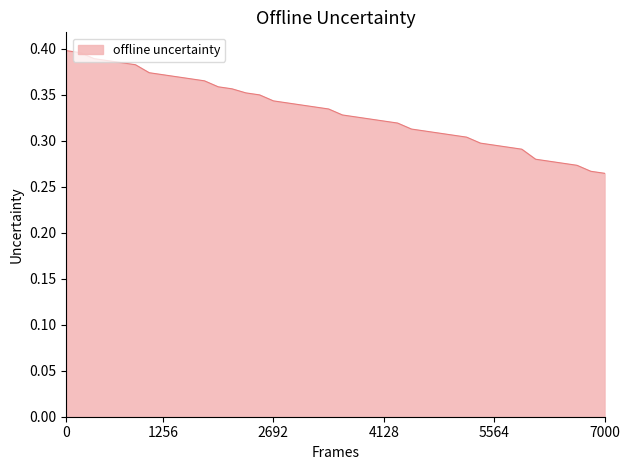

What is the difference between the maximum and minimum values?

0.1